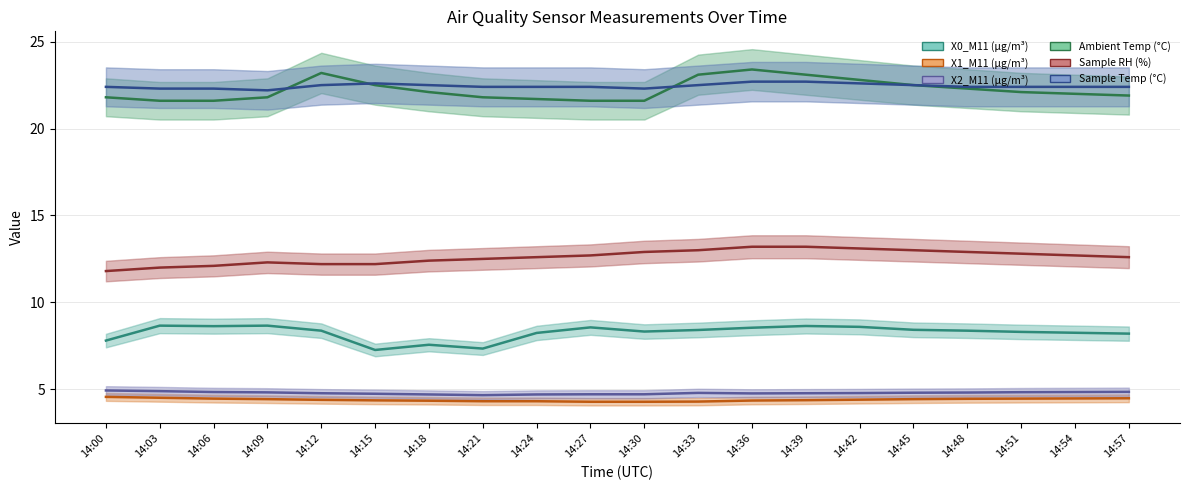

Where is the first local maximum for Sample Temp (°C)?

14:15